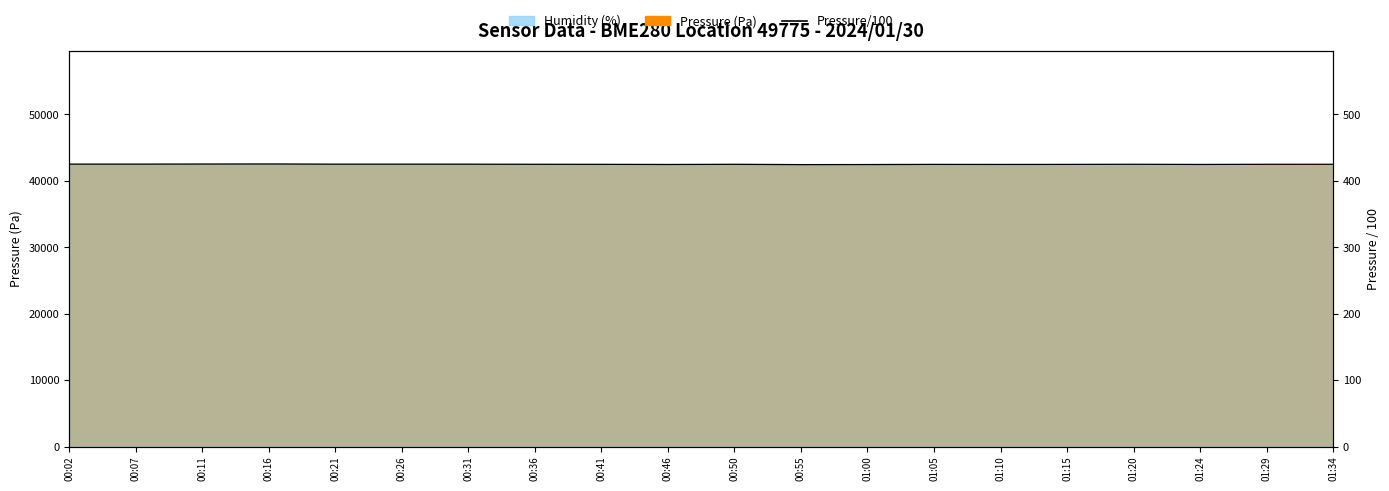

What is the label of the 2nd point from the left?

00:07